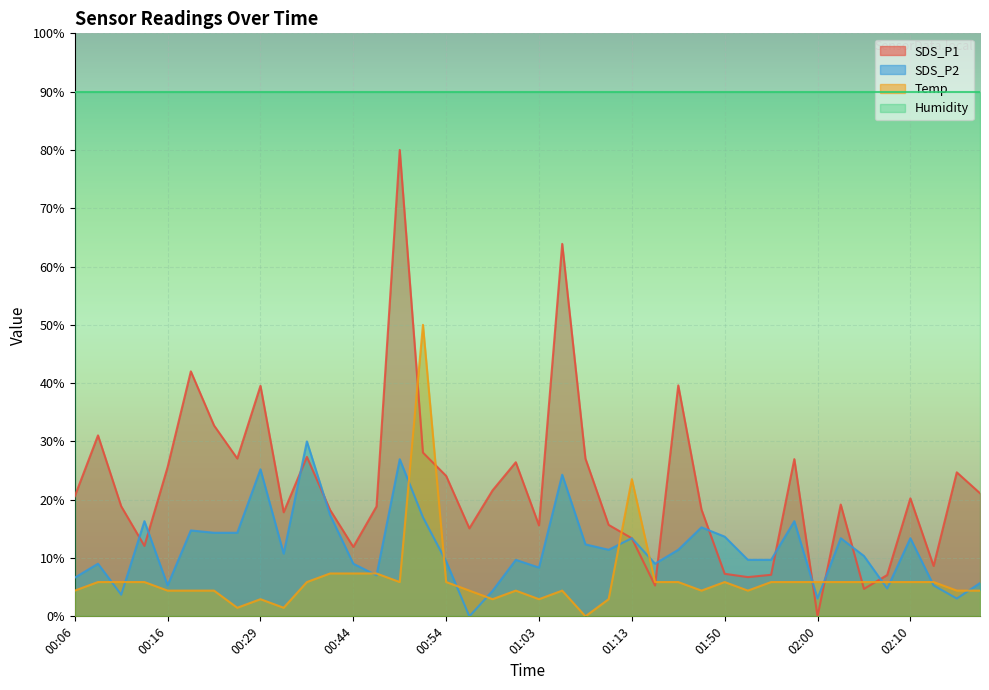

Does the chart display data point markers on the line(s)?

No